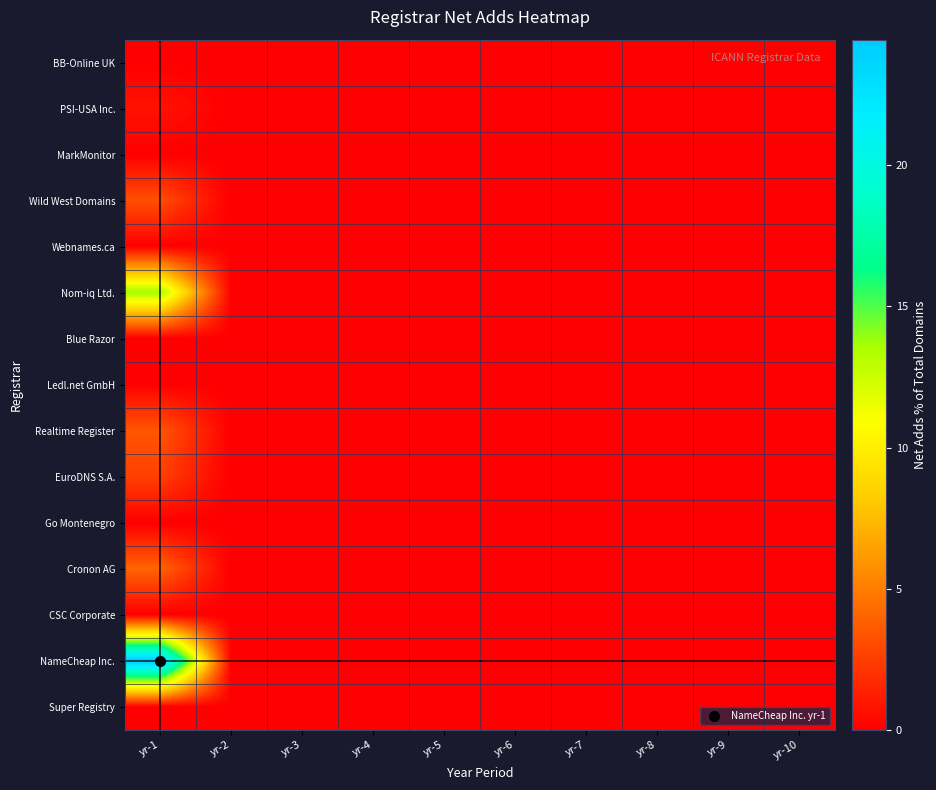

Which series has the largest range (max minus min)?

NameCheap Inc.